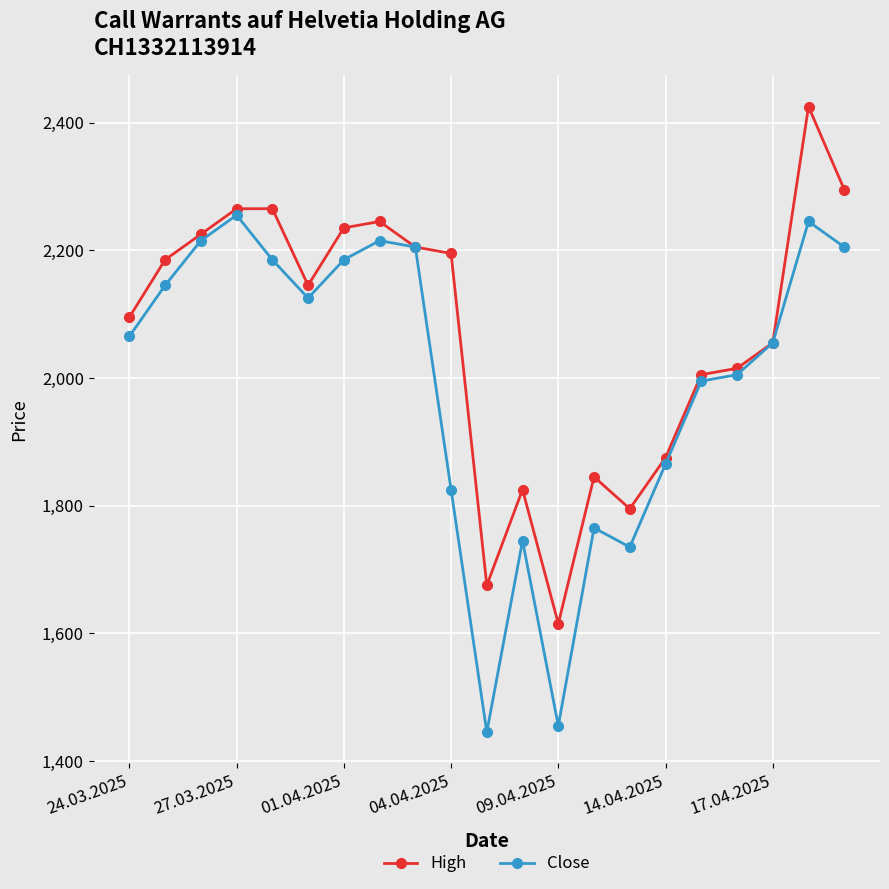

At how many categories does at least one series exceed 1723?

19